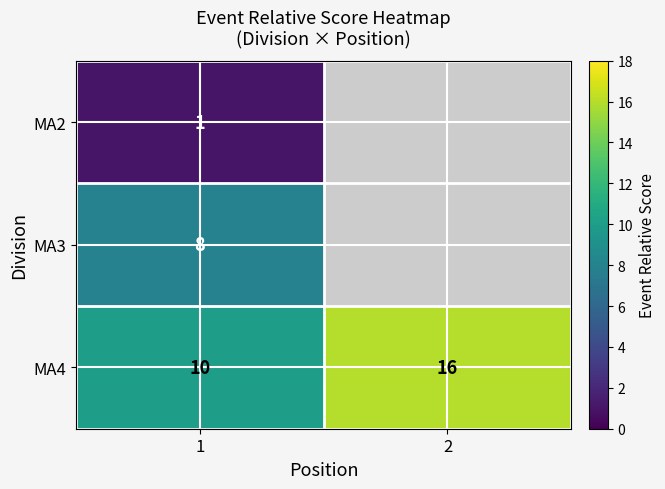

Is the value of MA2 at 1 greater than the value of MA4 at 1?

No